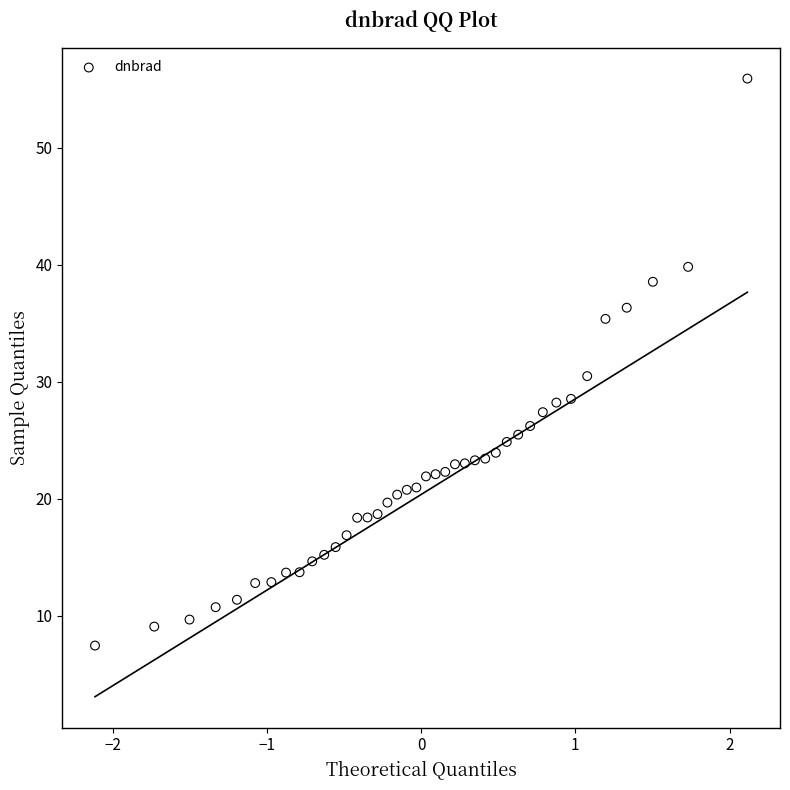

What is the range of Y values (max minus min)?

48.5